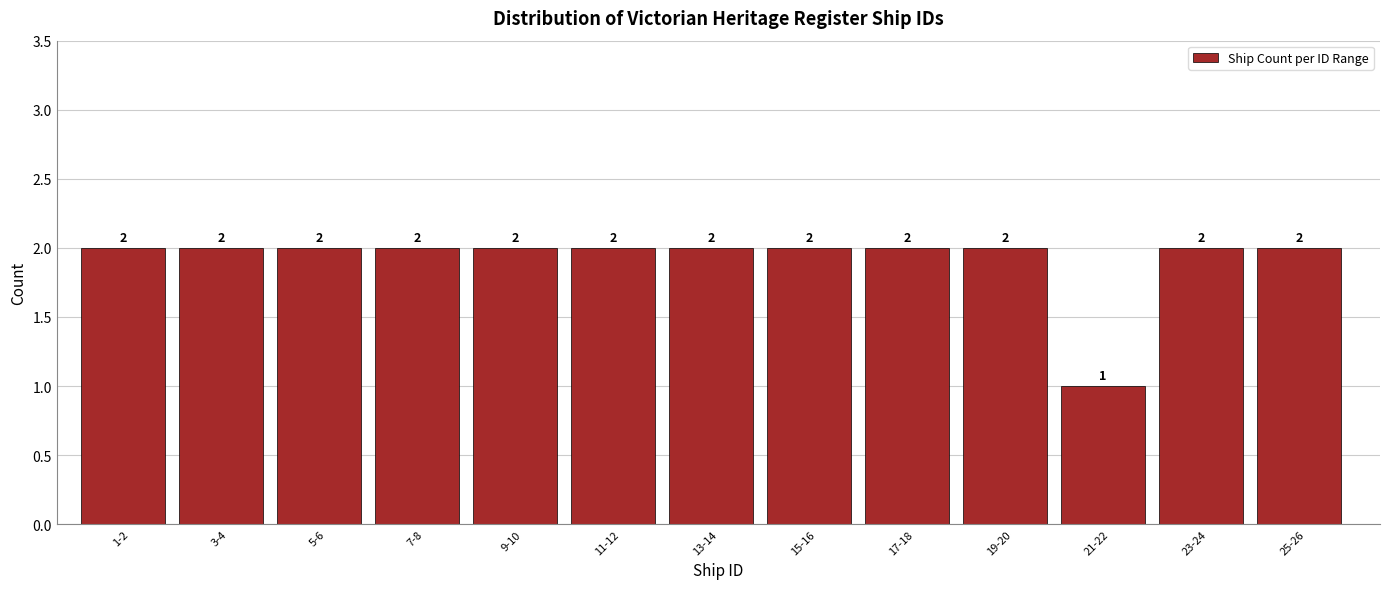

Reading right to left, what are all the values shown in this chart?

2	2	1	2	2	2	2	2	2	2	2	2	2